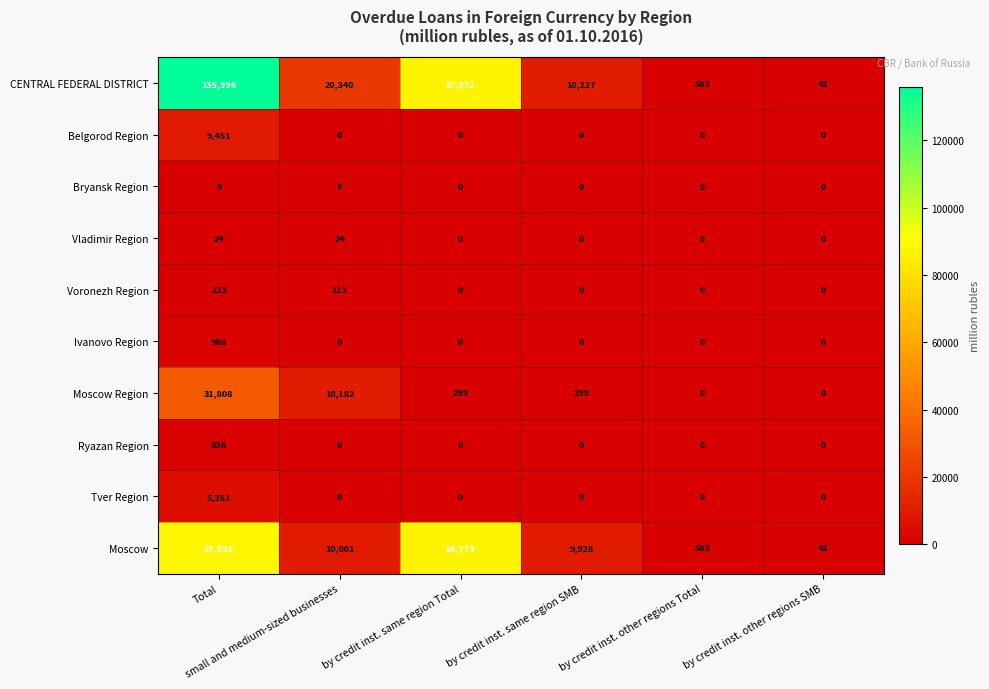

How many Vladimir Region values are between 0 and 24?

6